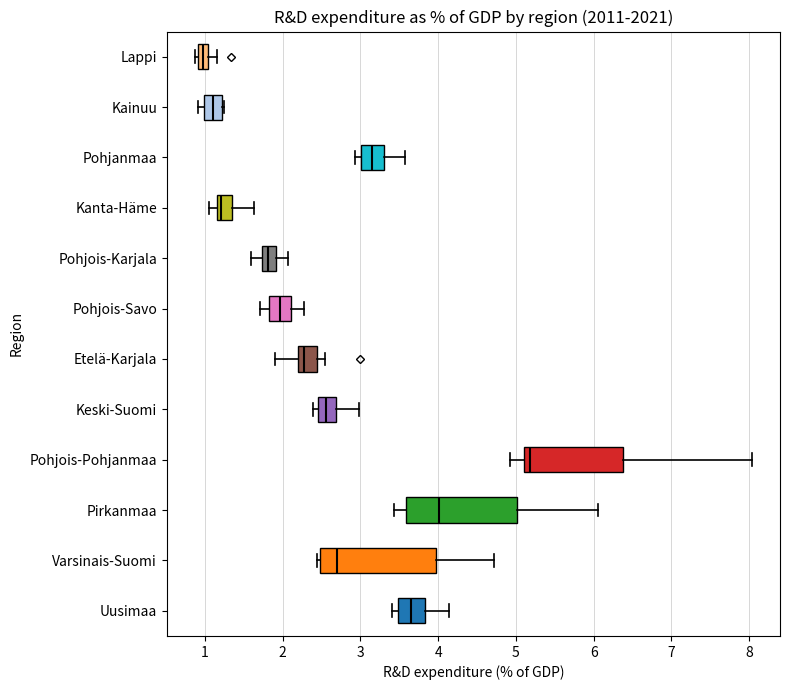

Which box has the furthest to the left median line?

Lappi